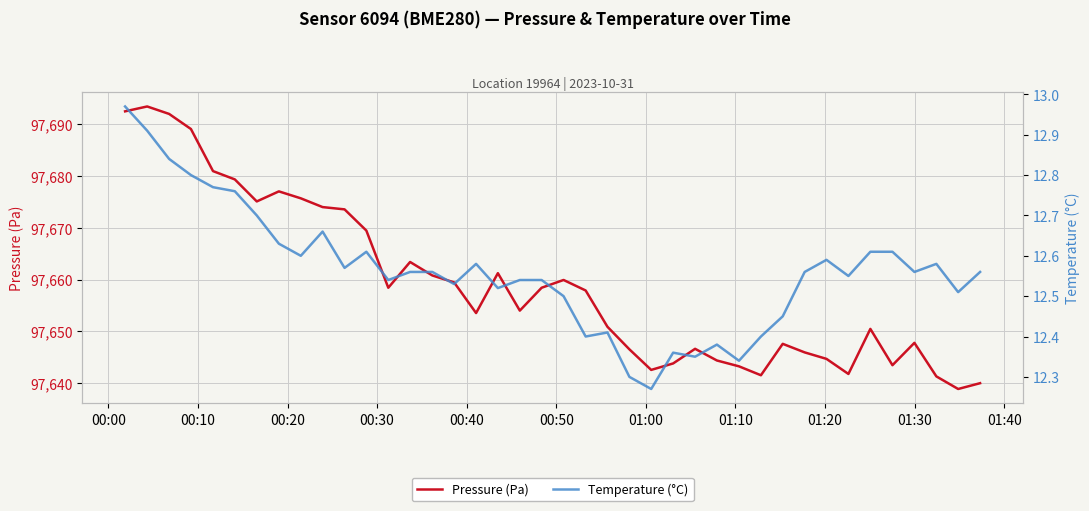

What is the maximum value for Pressure (Pa)?

97693.4